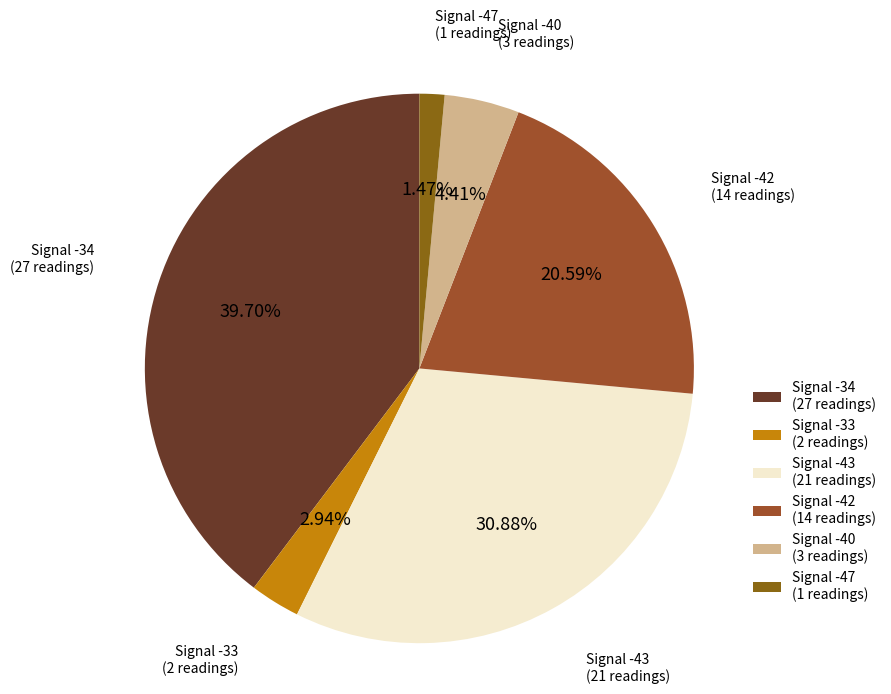

Count the number of slices in the pie.

6